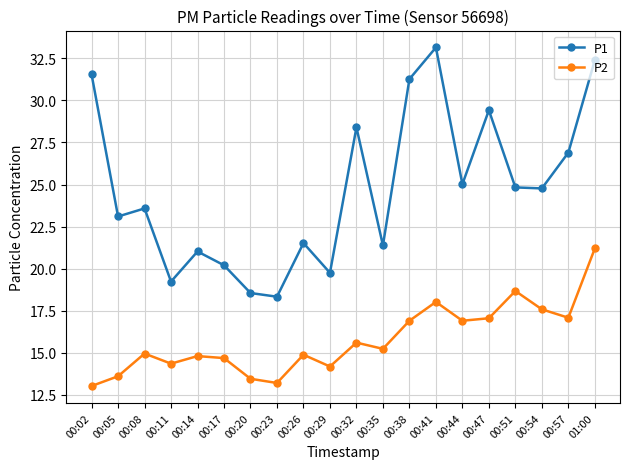

Is the value of P1 at 00:54 greater than the value of P2 at 00:08?

Yes